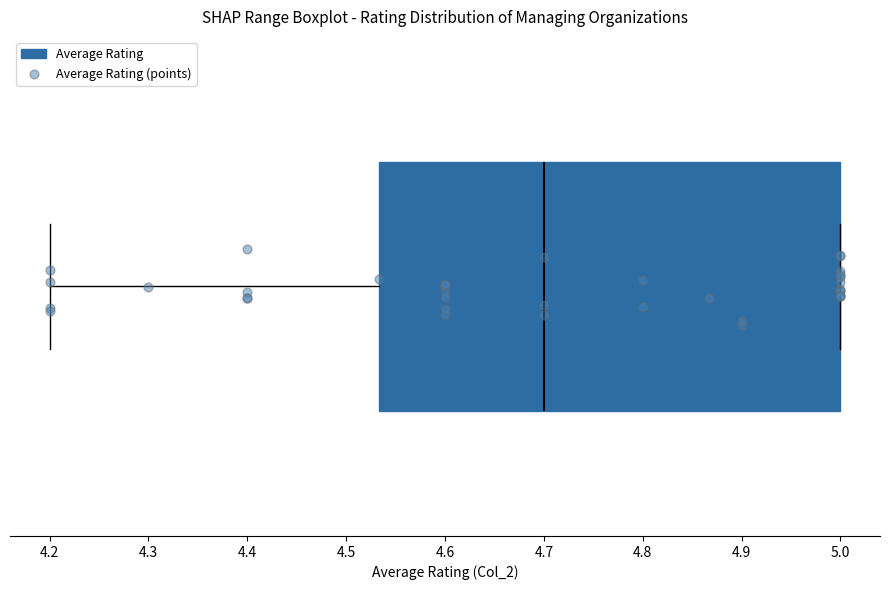

Read this box plot against the x-axis: the position of the median line, the range covered by the box, and the ends of both whiskers. The values are not printed on the chart, so give them approximately, as read against the axis.

median 4.70, box 4.53 to 5.00, whiskers 4.20 to 5.00